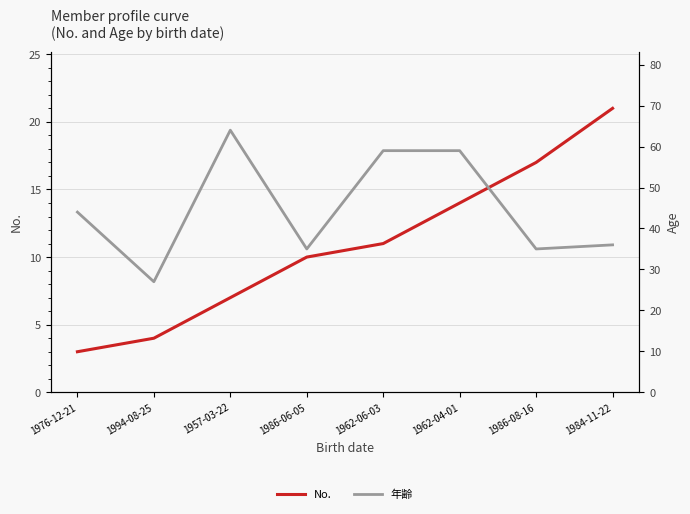

Where is 年齢 nearest to the value 45?

1976-12-21